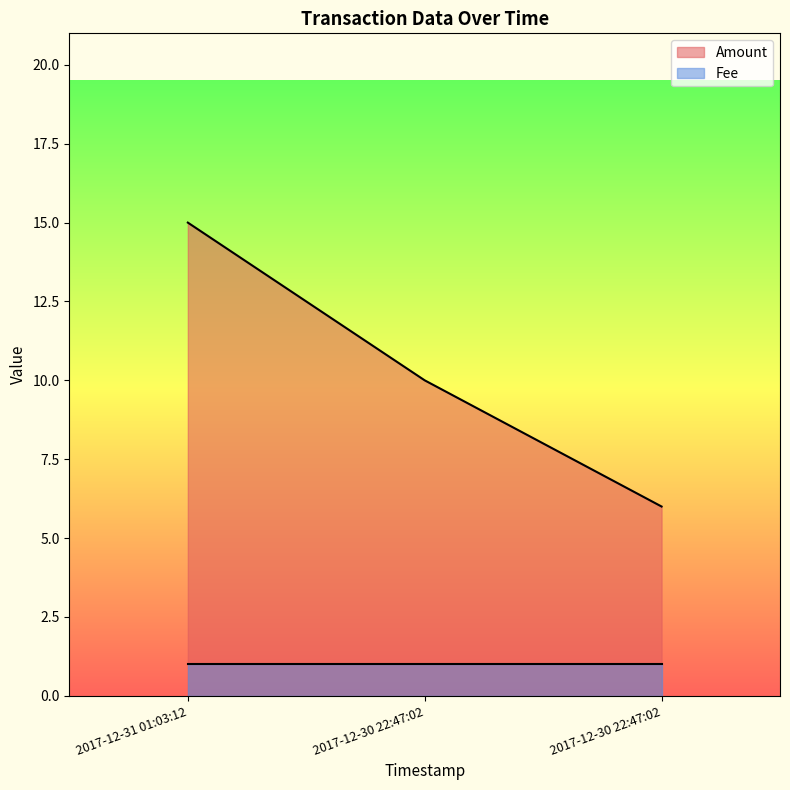

What is the average value?

10